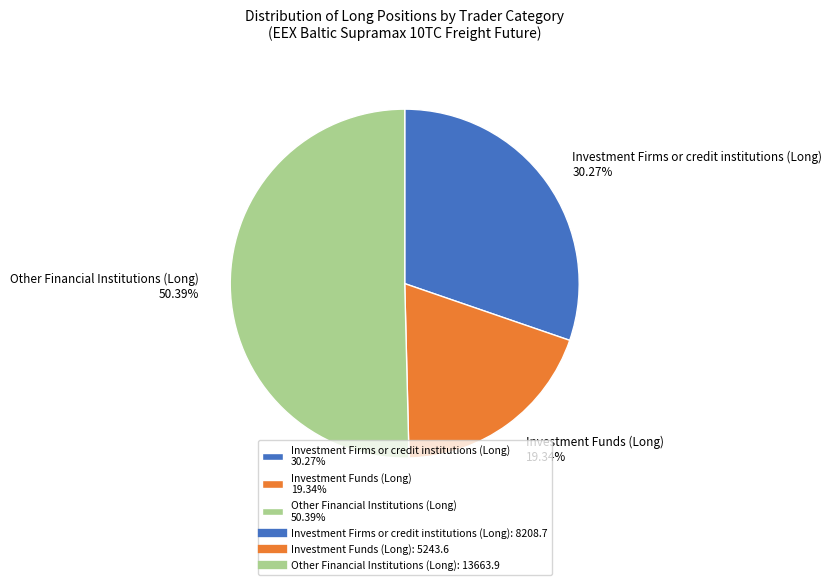

Is Other Financial Institutions (Long) 50.39% the majority of the pie?

Yes